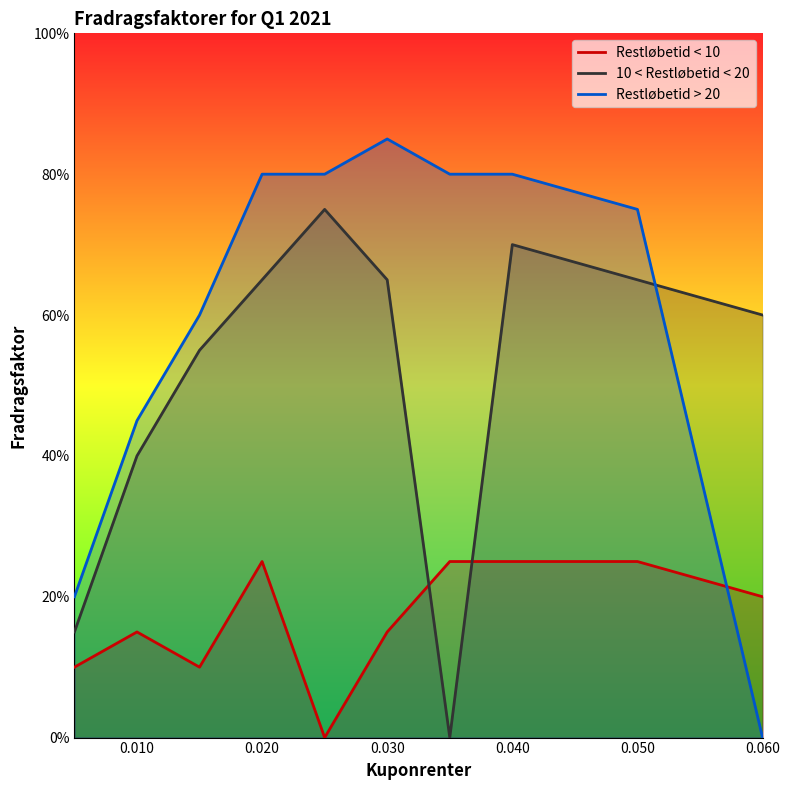

What are all the series names shown in the legend?

Restløbetid < 10, 10 < Restløbetid < 20, Restløbetid > 20